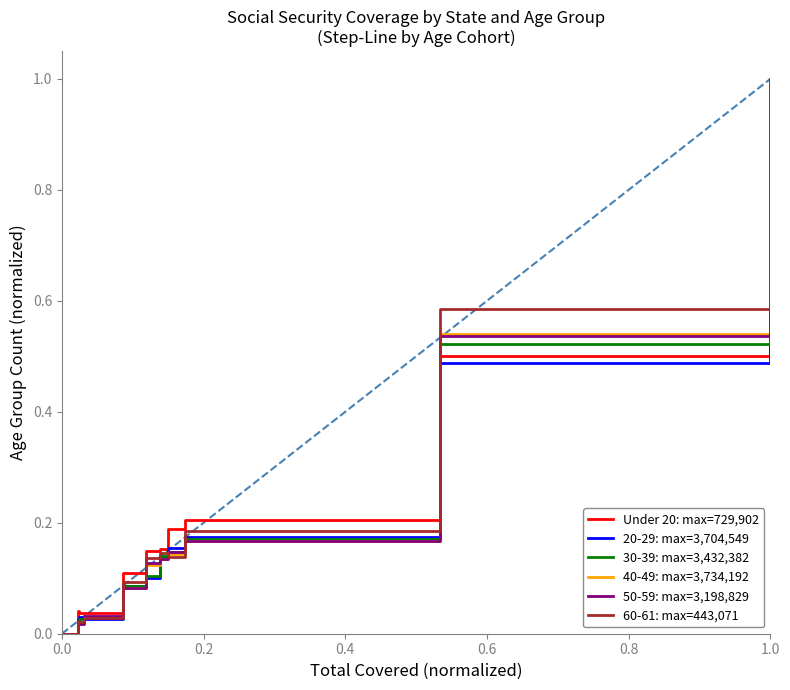

What is the highest value of the Under 20: max=729,902 series?

1.0